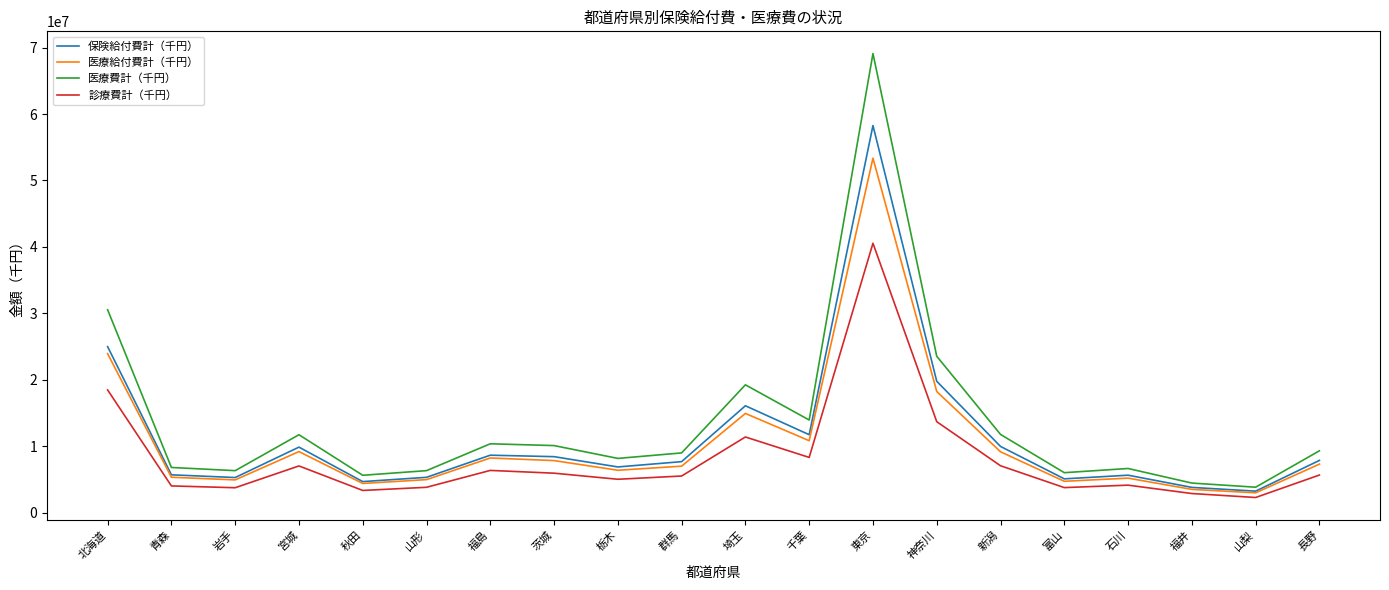

Is it true that 医療給付費計（千円） equals 8234591.6 at 福島?

True